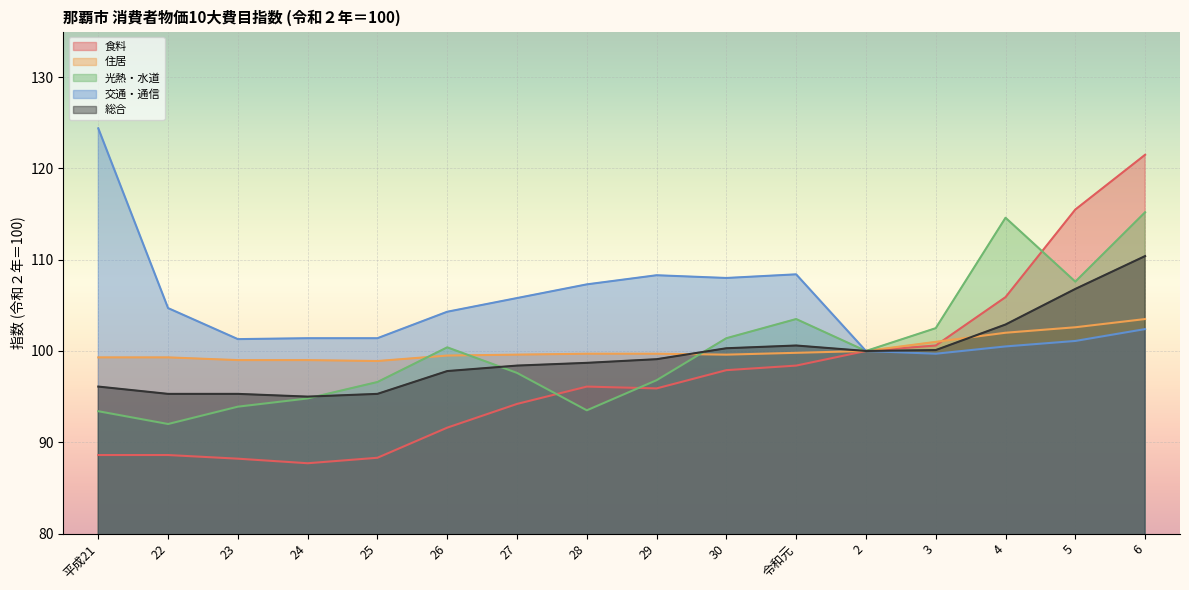

At which label is 総合 closest to 102?

4